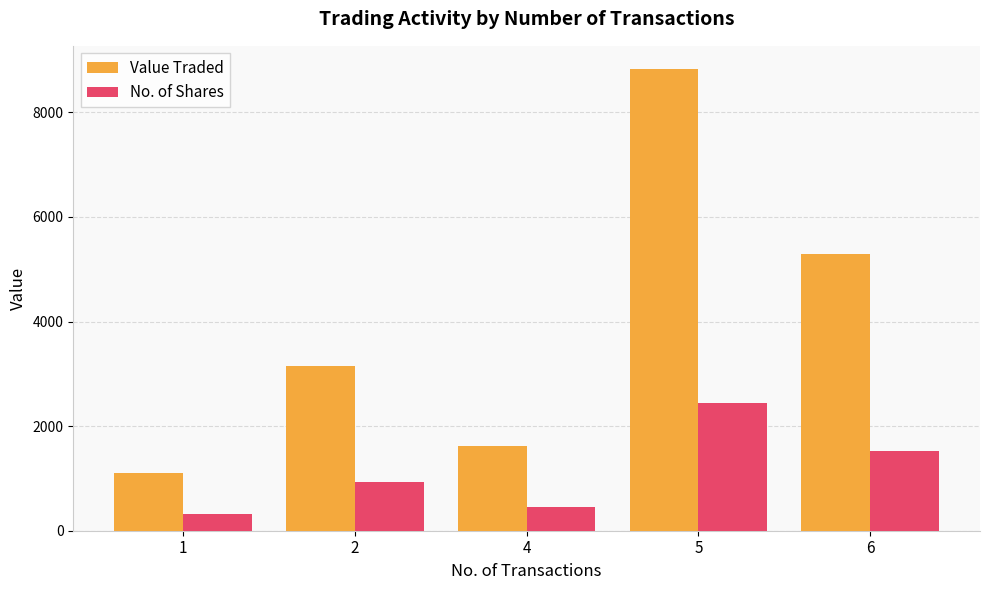

What value does the Value Traded series have at 4?

1620